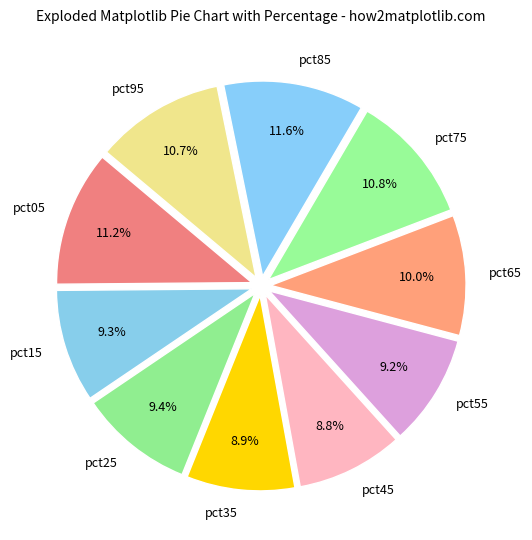

True or false: pct95 accounts for 16% of the total.

False